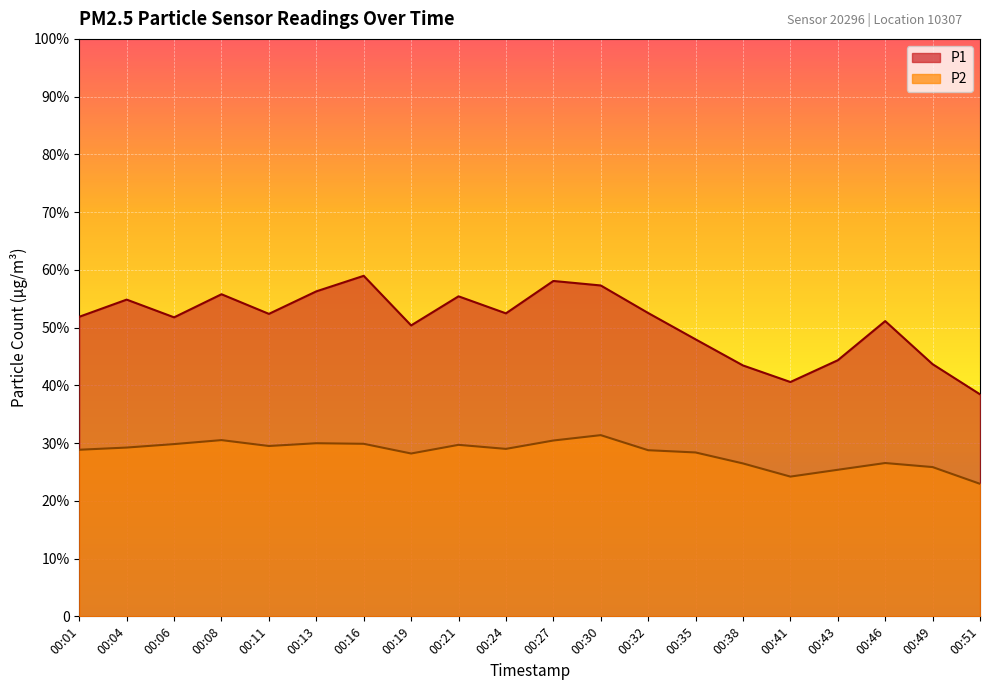

True or false: P1 and P2 cross at least once.

False